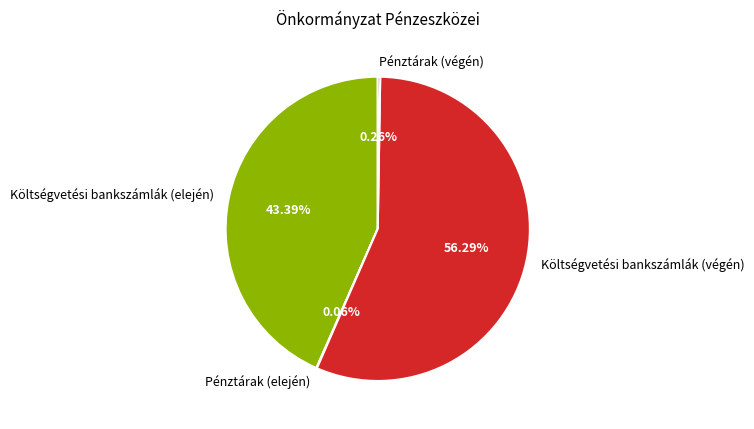

Does Költségvetési bankszámlák (végén) represent more than half of the total?

Yes